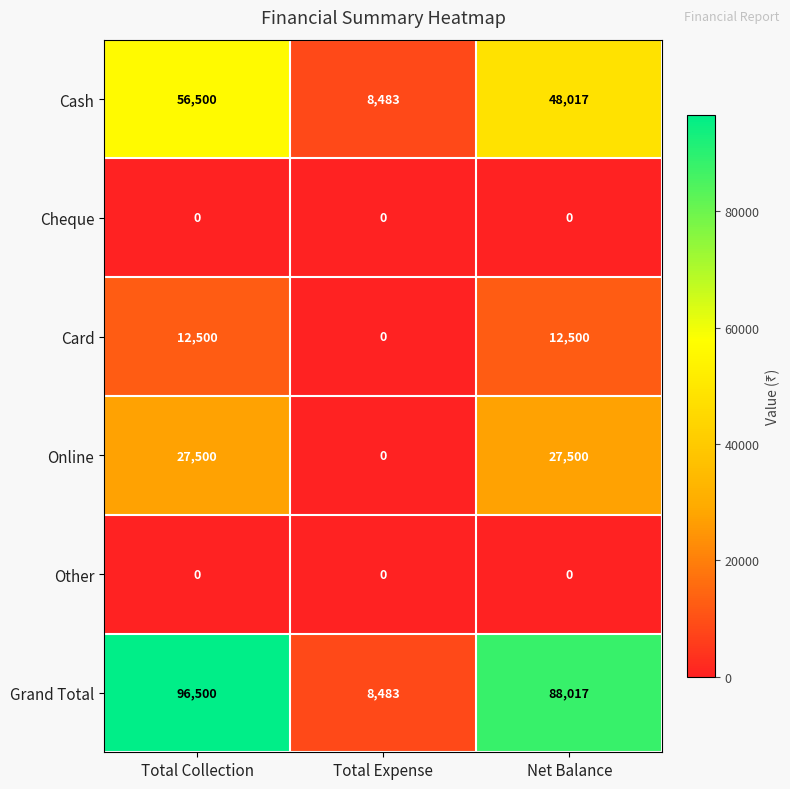

How many data points does each series have?

3